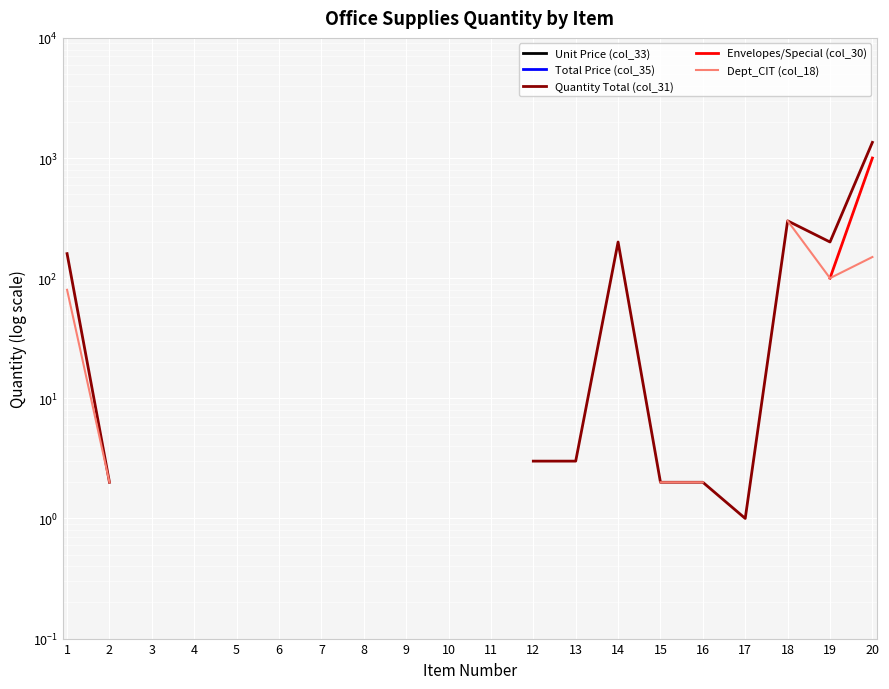

Is the value of Envelopes/Special (col_30) at 20 greater than the value of Total Price (col_35) at 17?

No